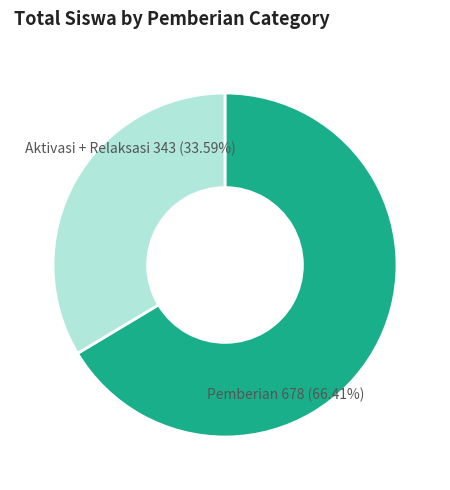

Do Pemberian 678 (66.41%) and Aktivasi + Relaksasi 343 (33.59%) together represent more than half of the pie?

Yes